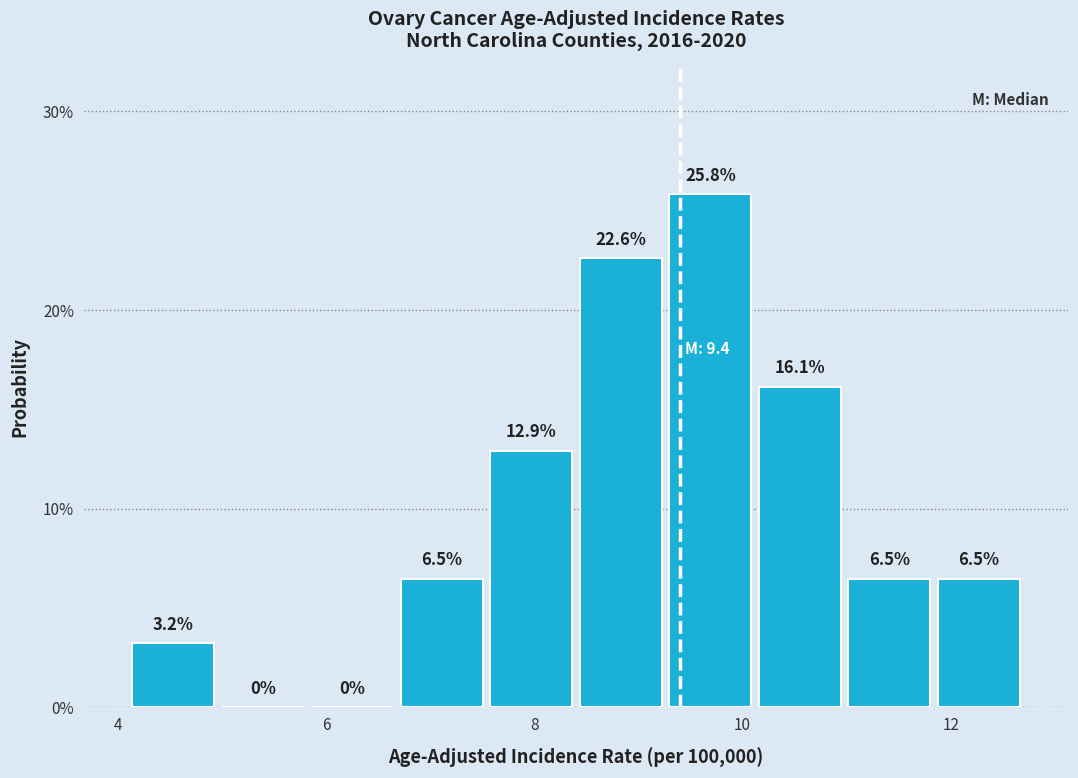

Reading left to right, list every bar in this chart as the range it spans on the x-axis followed by its height. The bar edges are not printed on the chart, so give them approximately, as read against the axis.

4.10 to 4.96: 3.2
4.96 to 5.82: 0.0
5.82 to 6.68: 0.0
6.68 to 7.54: 6.5
7.54 to 8.40: 12.9
8.40 to 9.26: 22.6
9.26 to 10.12: 25.8
10.12 to 10.98: 16.1
10.98 to 11.84: 6.5
11.84 to 12.70: 6.5